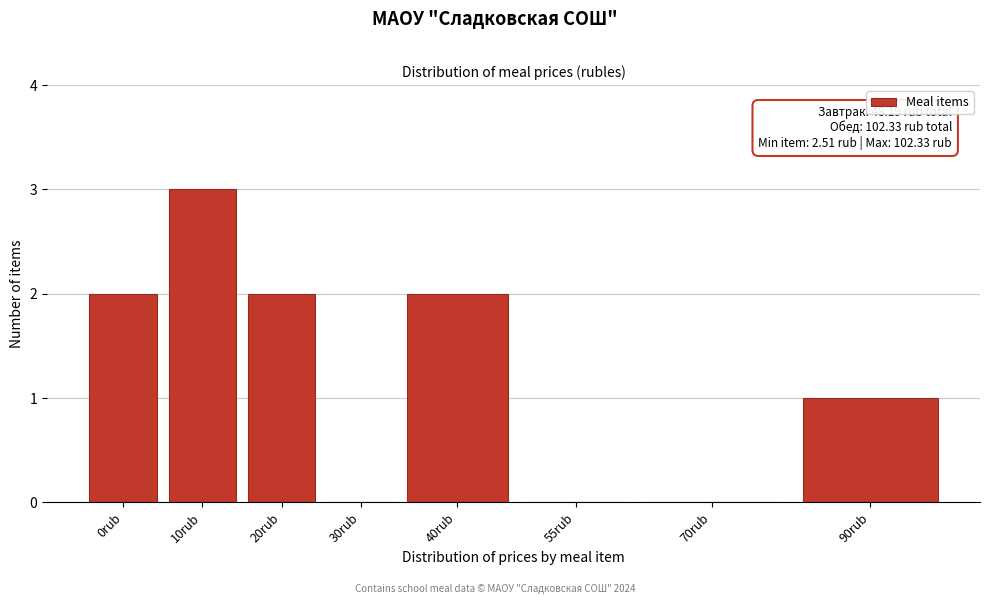

Reading left to right, transcribe all the data shown in this chart.

0rub=2	10rub=3	20rub=2	30rub=0	40rub=2	55rub=0	70rub=0	90rub=1